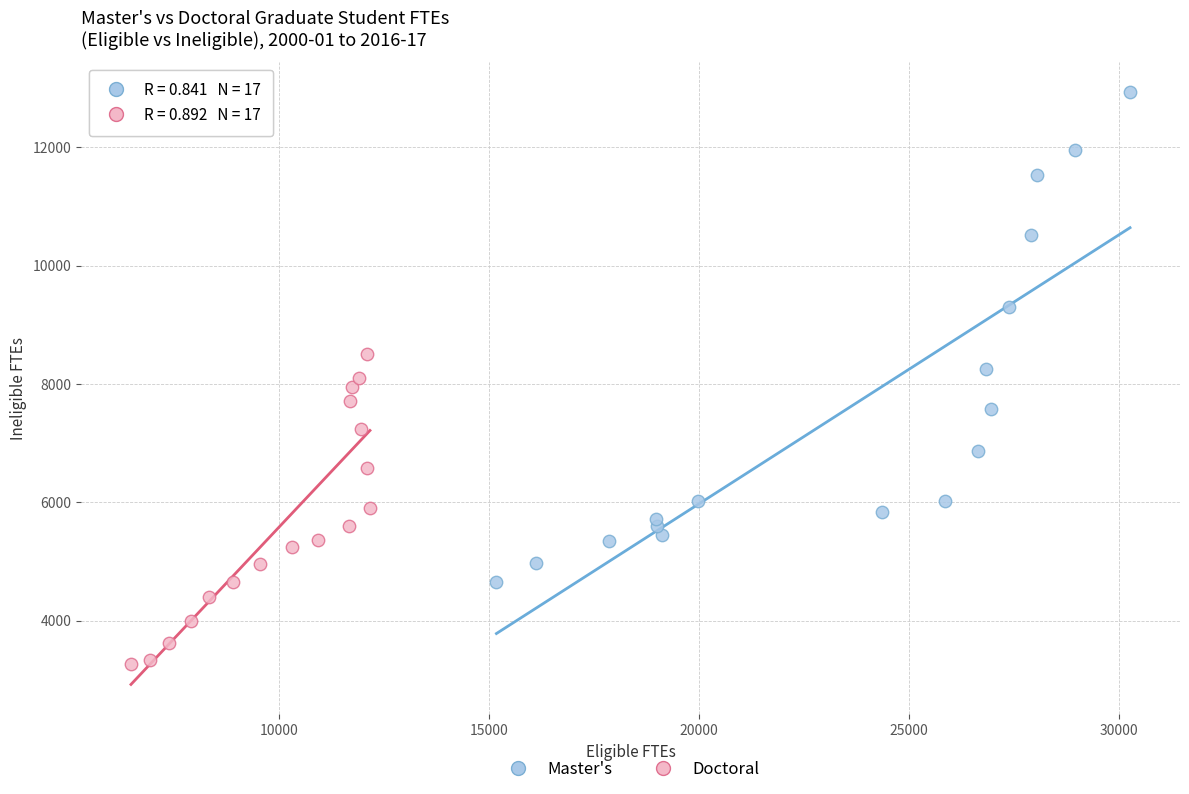

Which series reaches the minimum Y coordinate?

Doctoral